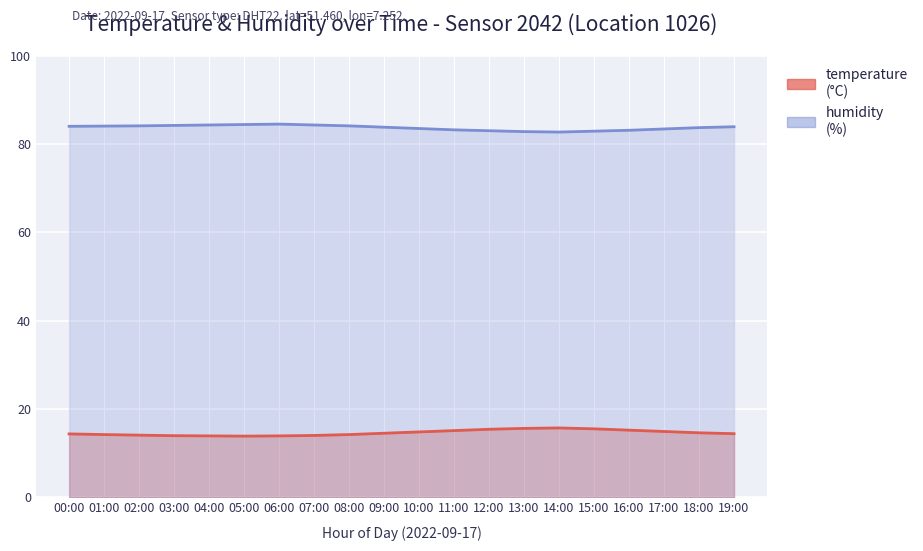

What is the difference between the maximum and minimum values in the humidity series?

1.8